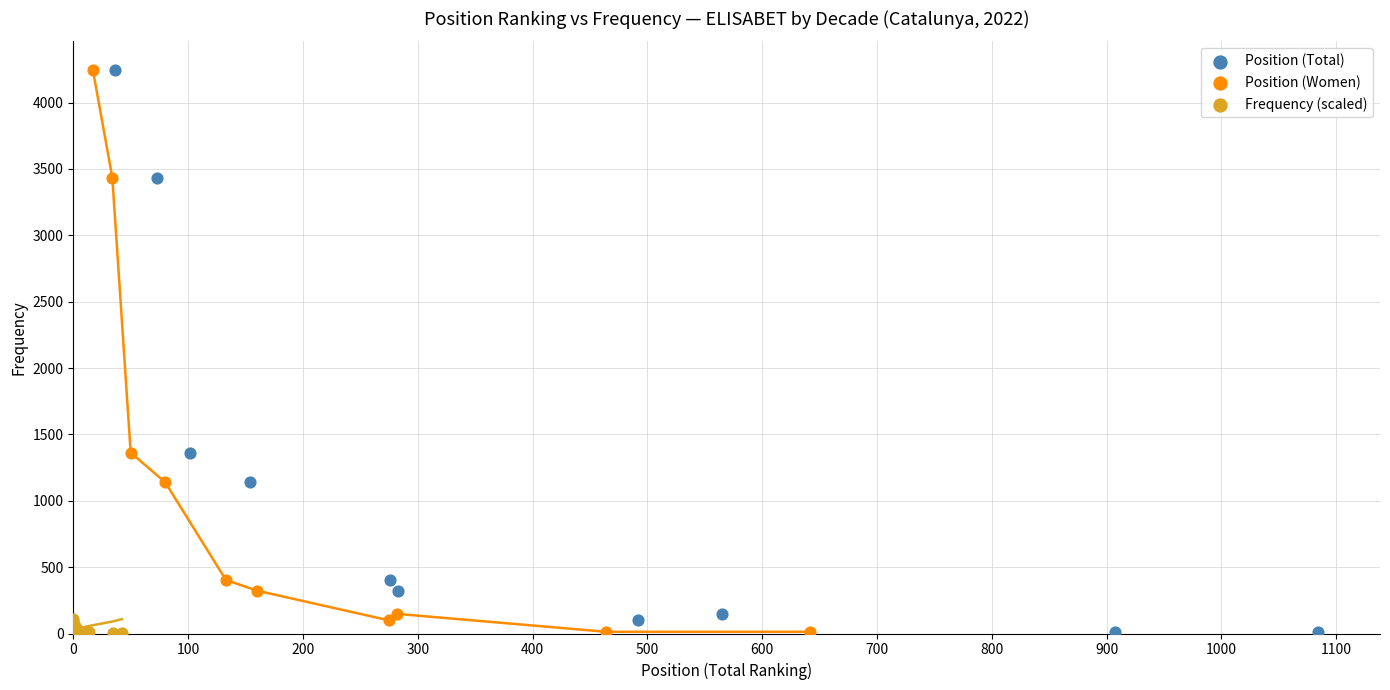

What are all the series names shown in the legend?

Position (Total), Position (Women), Frequency (scaled)